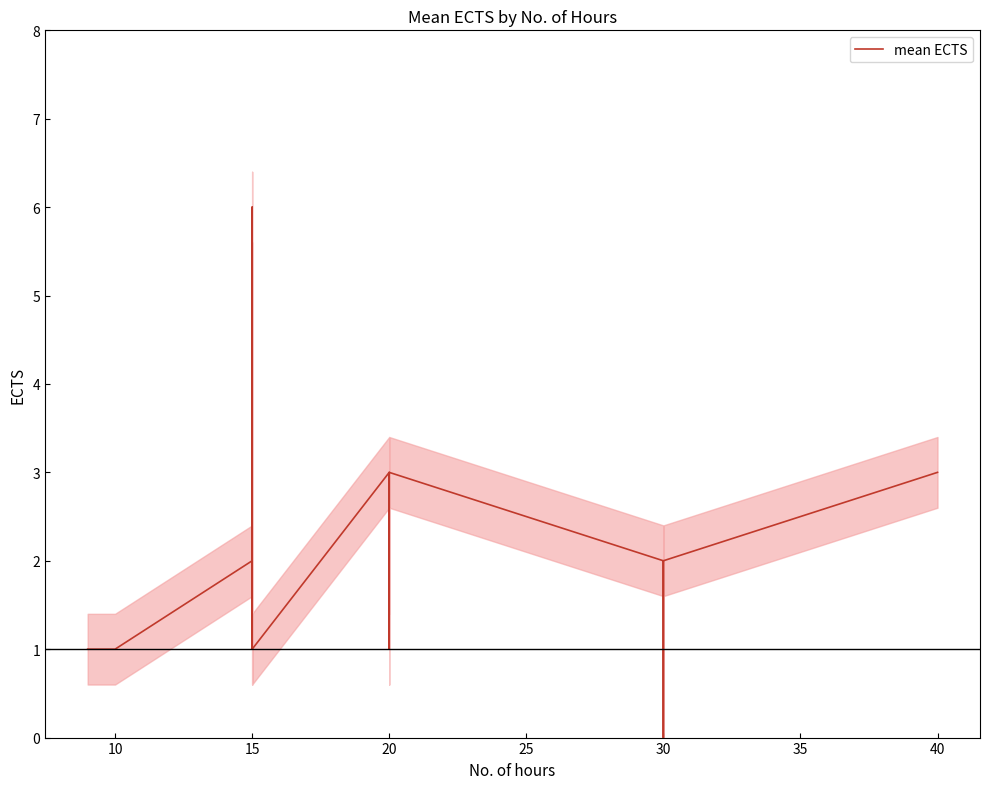

Which has a higher value, 33 or 10?

33